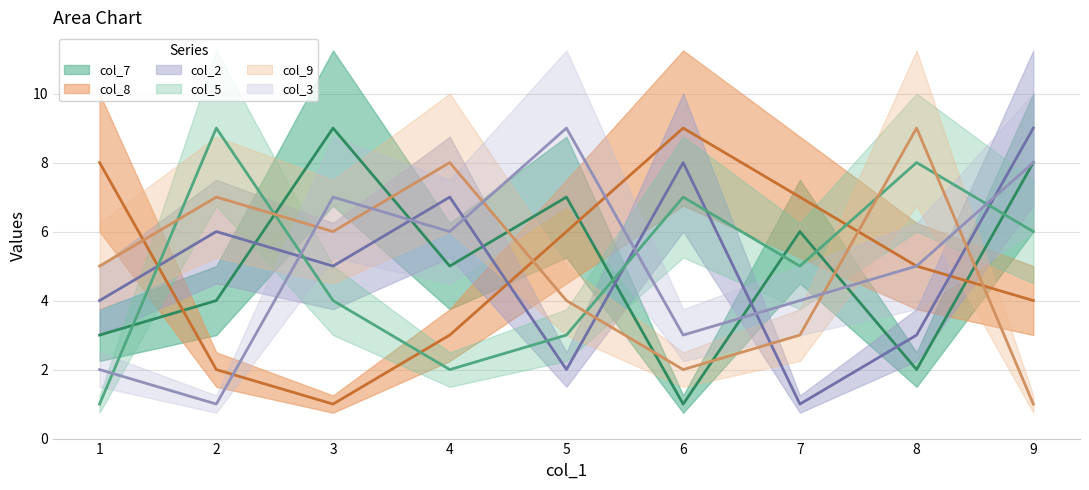

What is the smallest value displayed?

1